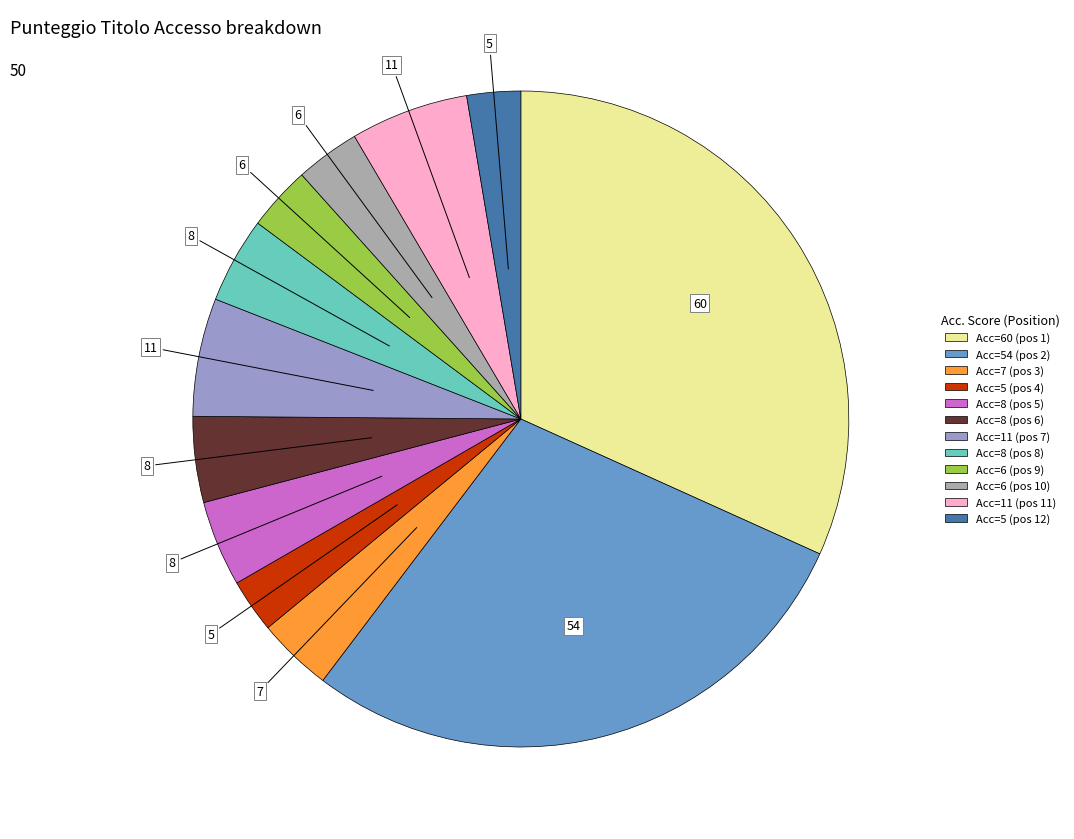

Is there any slice that represents more than half of the pie?

No